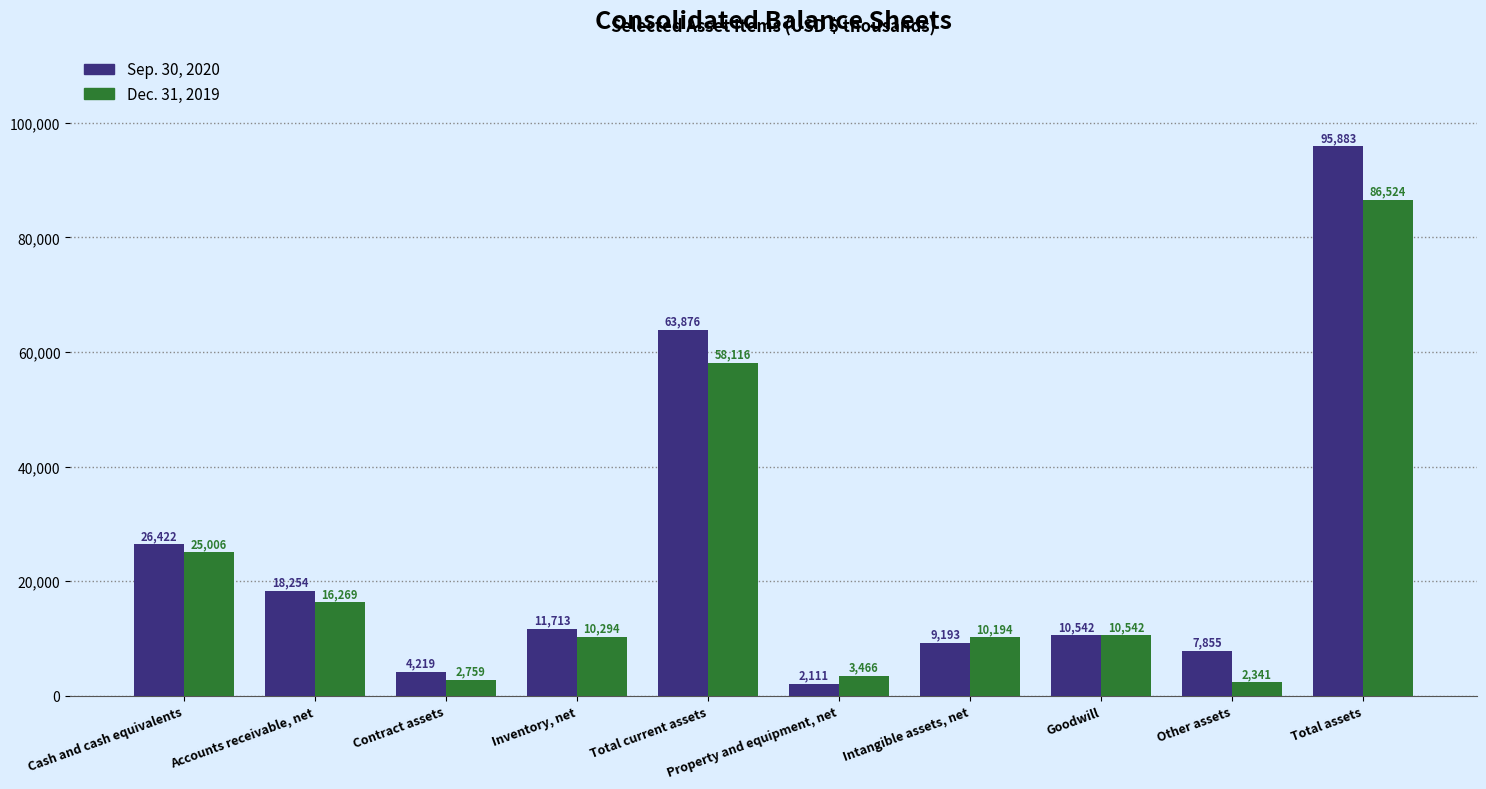

What is the greatest value displayed?

95883